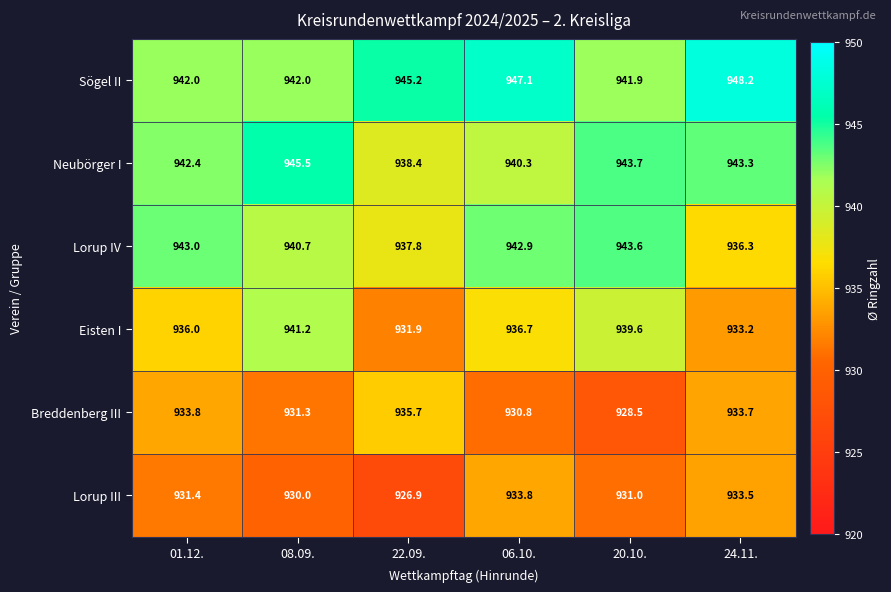

Rank the series at 01.12. from highest to lowest value.

Lorup IV, Neubörger I, Sögel II, Eisten I, Breddenberg III, Lorup III